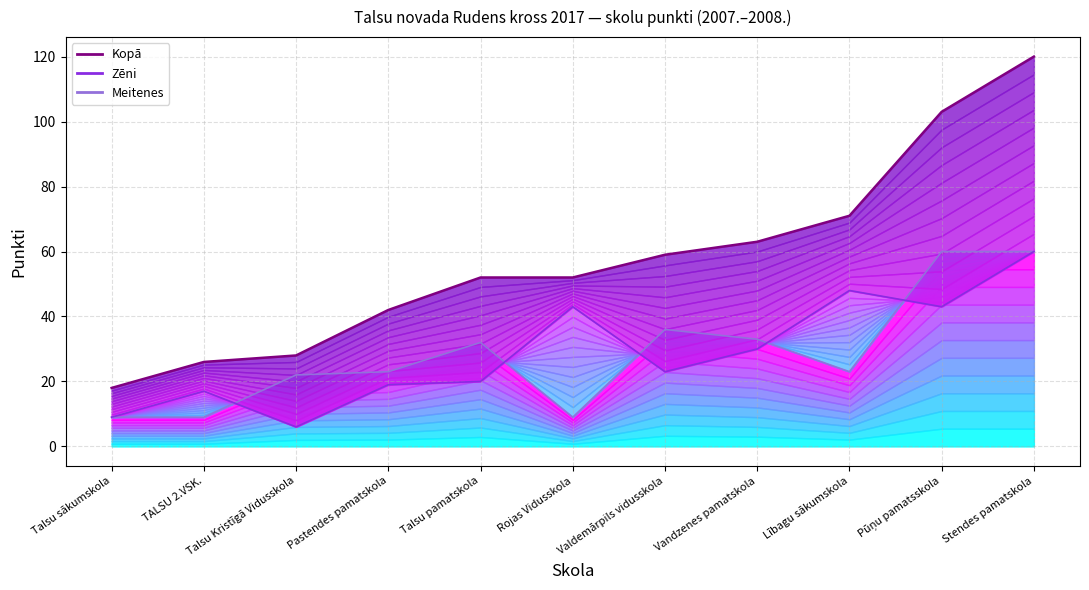

In Meitenes, how many points are lower than both neighbors (excluding endpoints)?

2